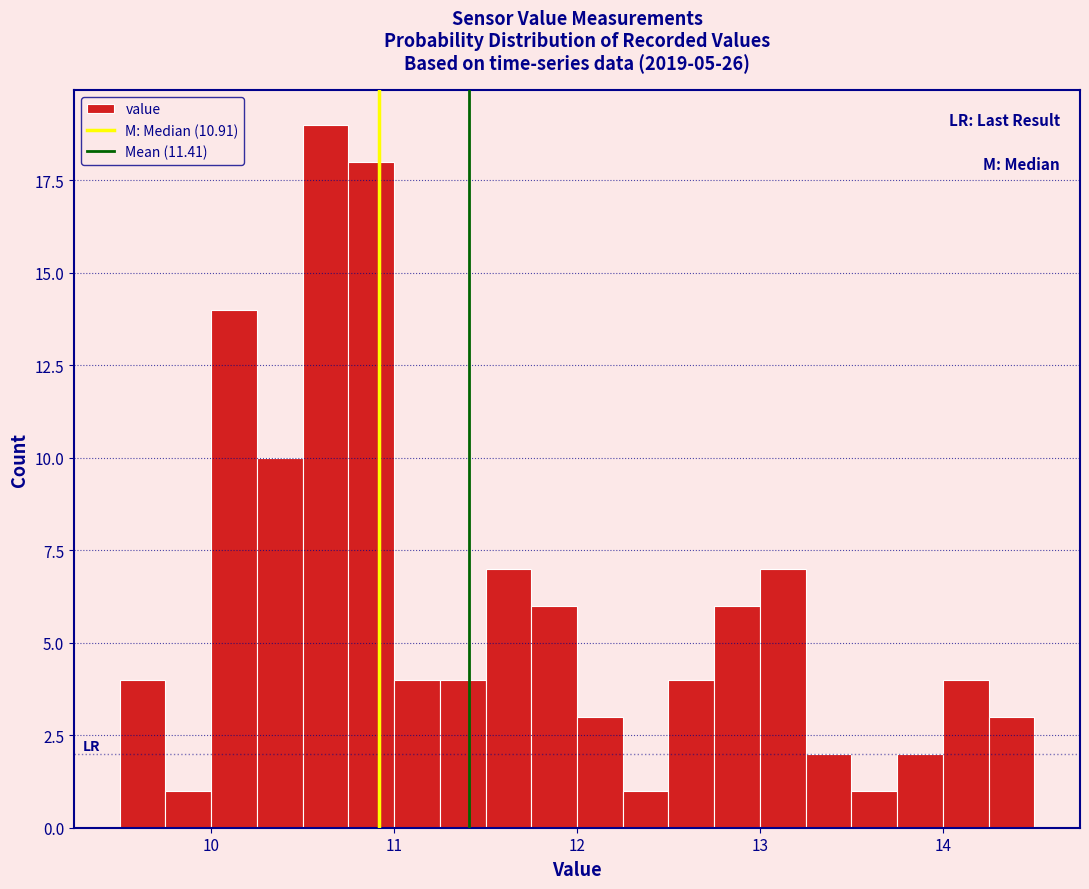

Read against the x-axis, roughly where is the centre of the tallest bar?

10.6